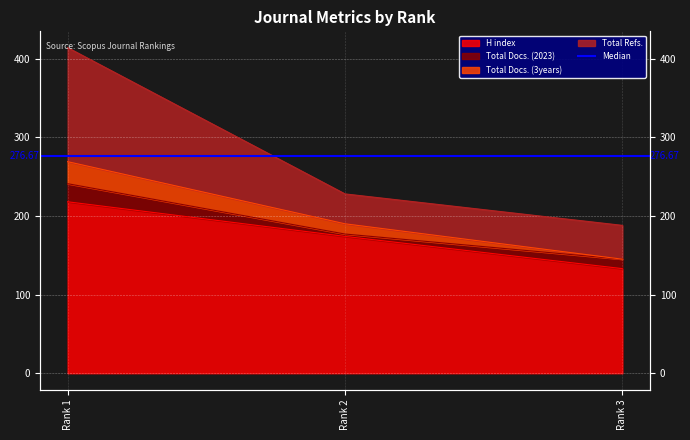

What is the difference between the maximum and minimum values in the H index series?

85